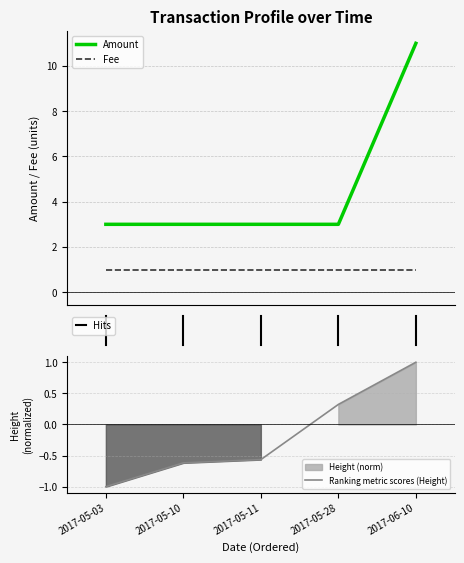

What is the maximum value for Amount?

11